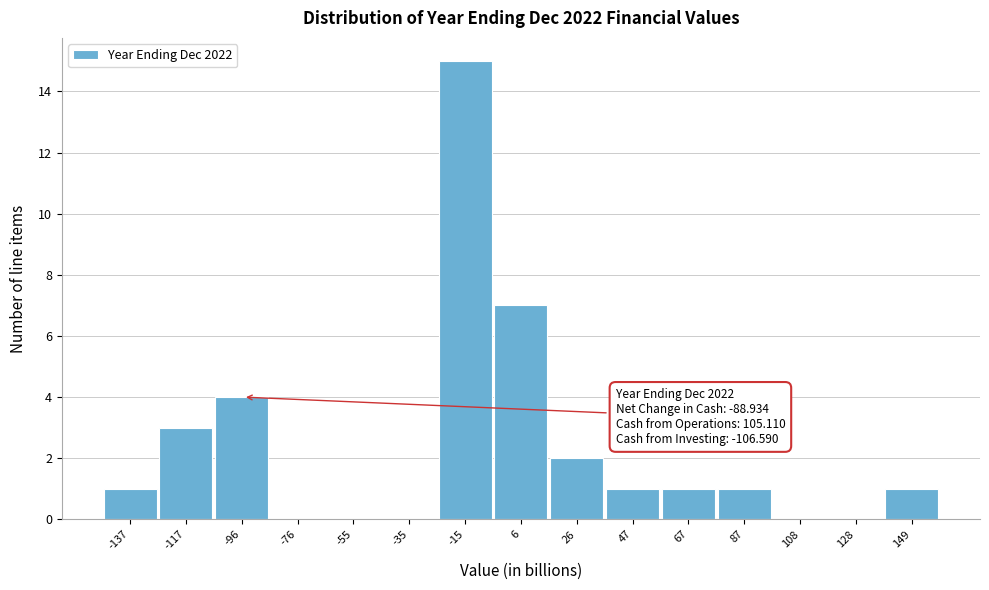

Reading right to left, what are all the values shown in this chart?

149=1	128=0	108=0	87=1	67=1	47=1	26=2	6=7	-15=15	-35=0	-55=0	-76=0	-96=4	-117=3	-137=1